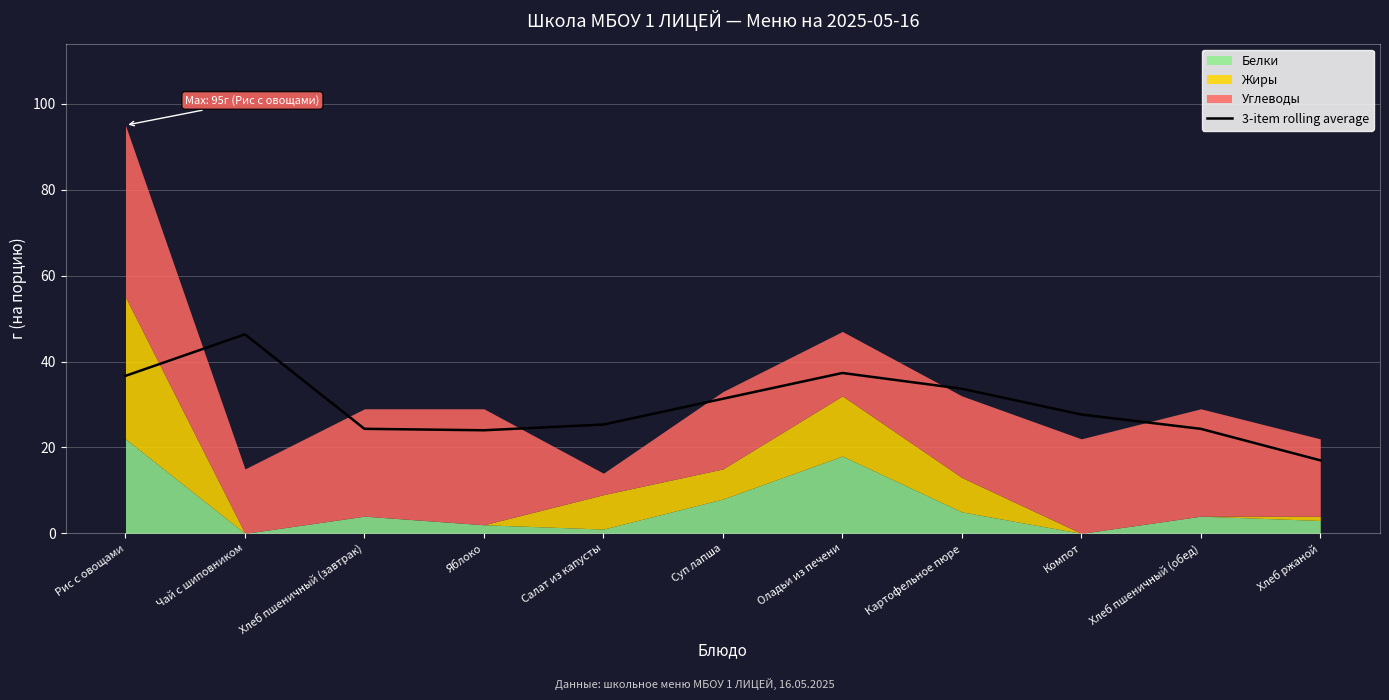

What is the sum of the values at Хлеб пшеничный (завтрак) and Компот?

52.0